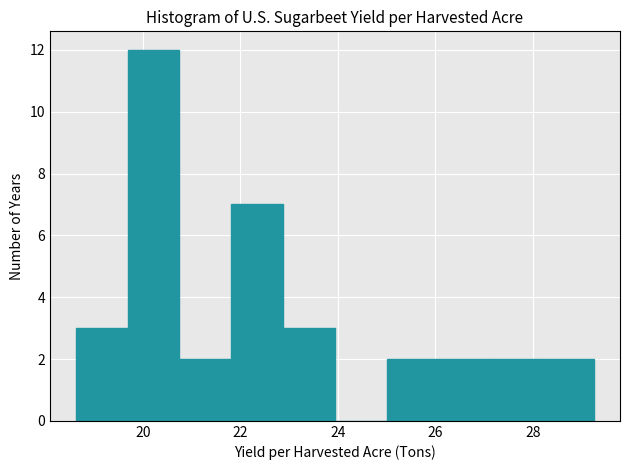

How tall is the bar that spans 27.2 to 28.2 on the x-axis? Neither the bar edges nor the heights are printed on the chart, so give them approximately, as read against the axes.

2